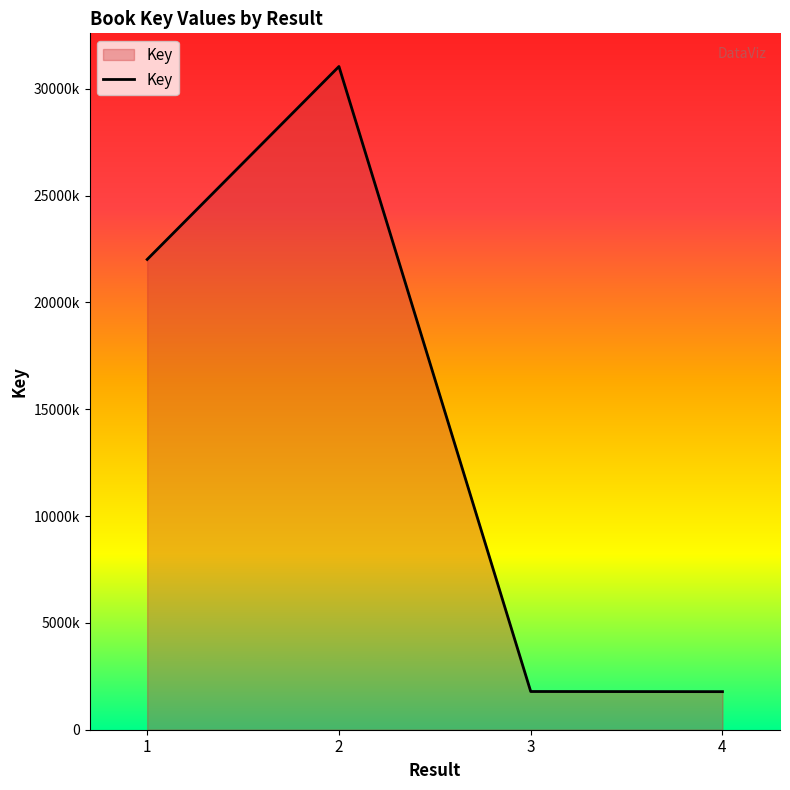

Reading left to right, list all the values displayed in this chart.

1=22011159	2=31041879	3=1788666	4=1781809